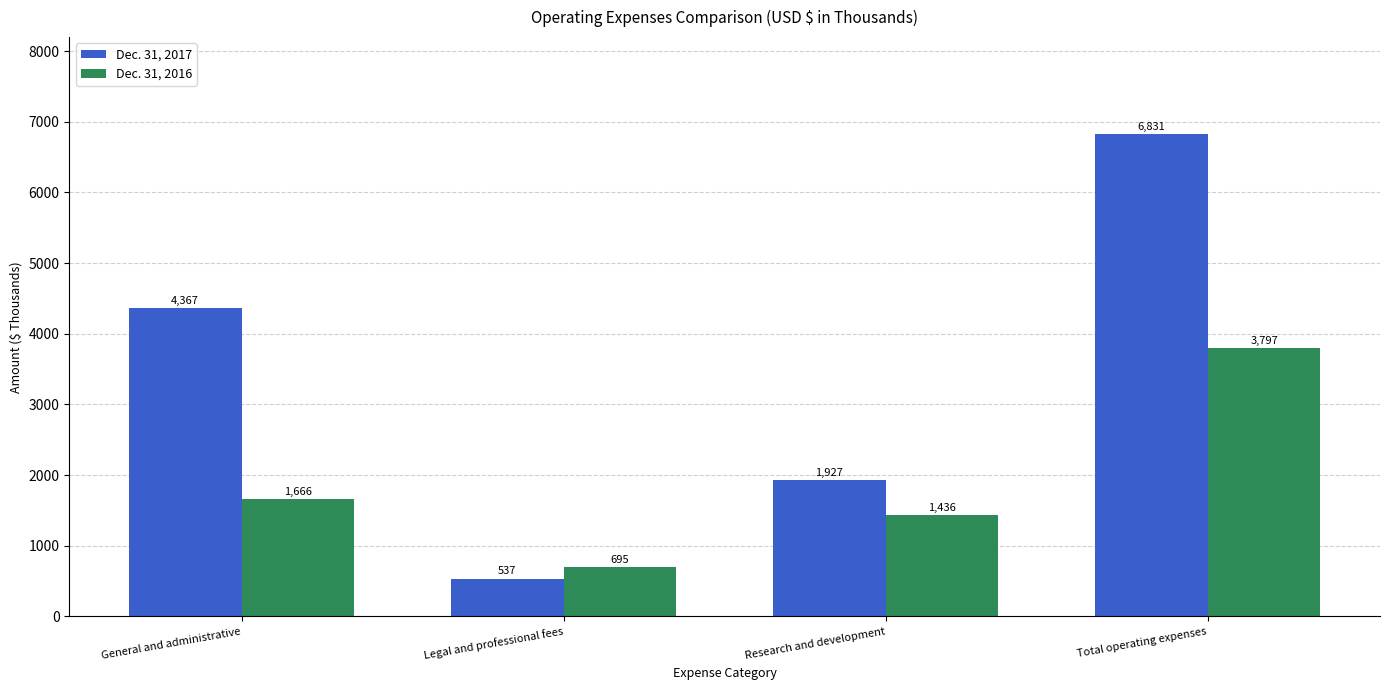

What are all the series names shown in the legend?

Dec. 31, 2017, Dec. 31, 2016